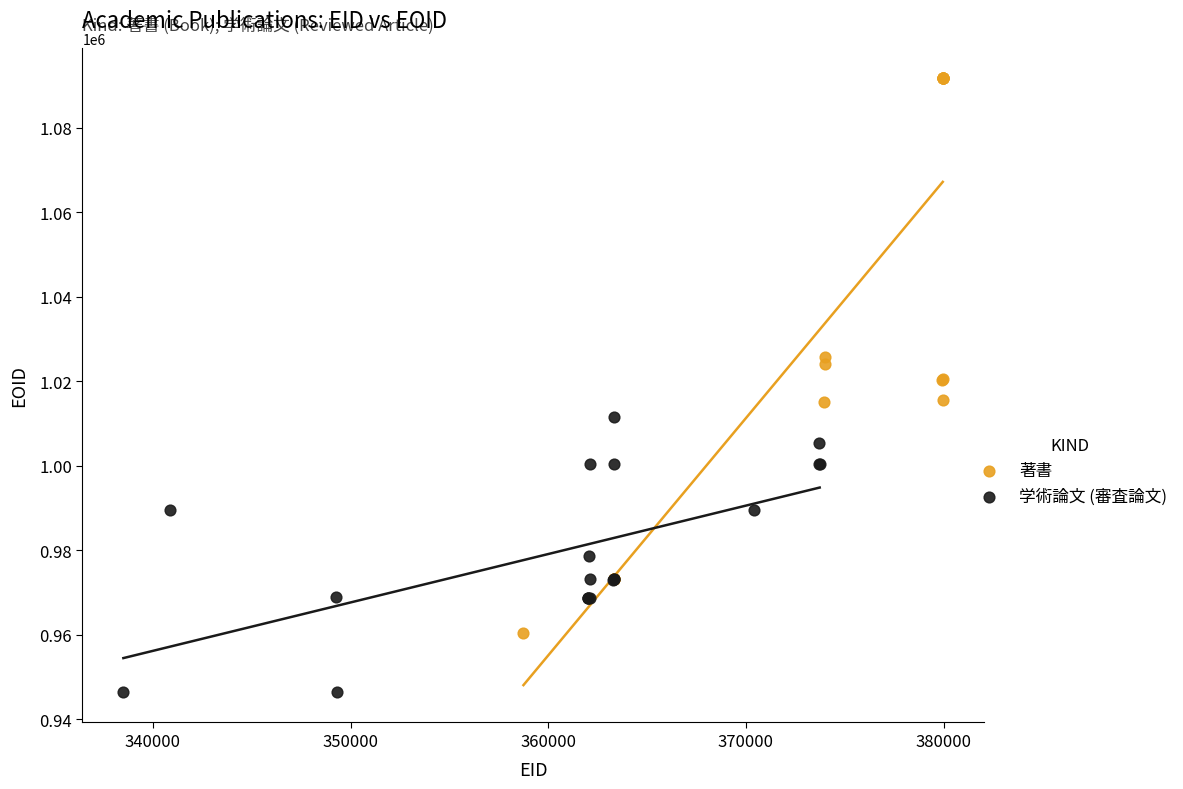

Which series has the largest Y range (max minus min)?

著書